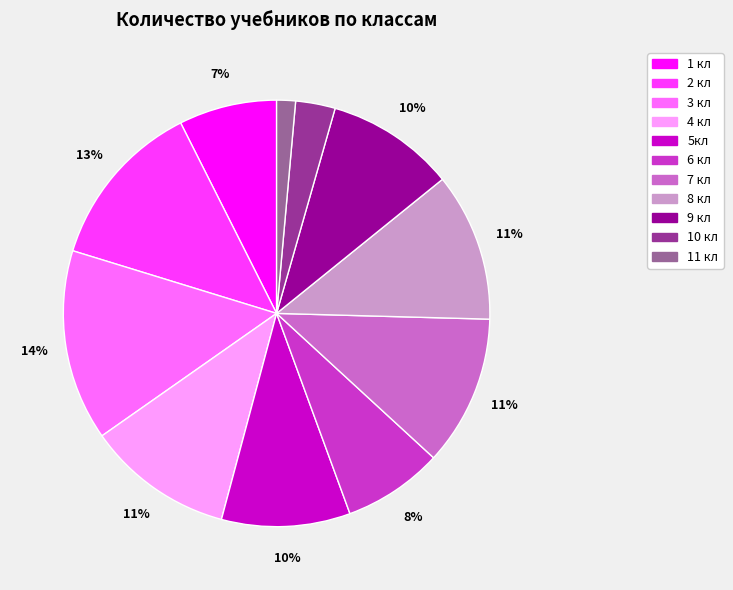

How many segments does this pie chart have?

11